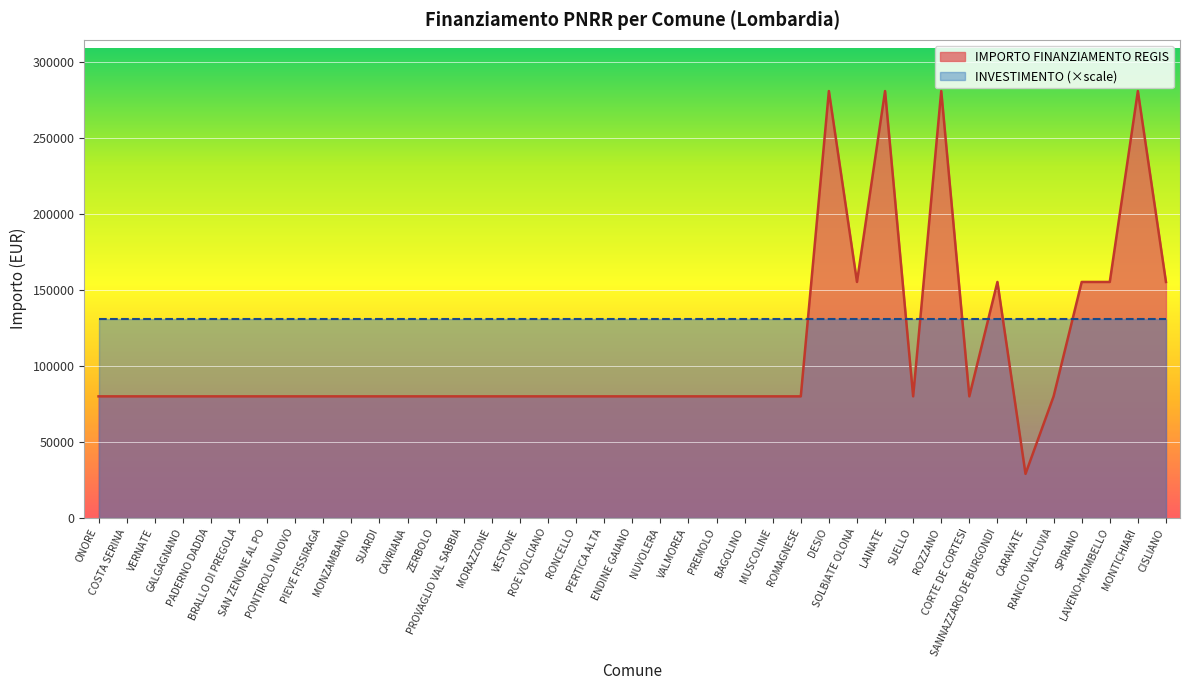

Rank the categories by value from highest to lowest.

DESIO, LAINATE, ROZZANO, MONTICHIARI, SOLBIATE OLONA, SANNAZZARO DE BURGONDI, SPIRANO, LAVENO-MOMBELLO, CISLIANO, ONORE, COSTA SERINA, VERNATE, GALGAGNANO, PADERNO DADDA, BRALLO DI PREGOLA, SAN ZENONE AL PO, PONTIROLO NUOVO, PIEVE FISSIRAGA, MONZAMBANO, SUARDI, CAVRIANA, ZERBOLO, PROVAGLIO VAL SABBIA, MORAZZONE, VESTONE, ROE VOLCIANO, RONCELLO, PERTICA ALTA, ENDINE GAIANO, NUVOLERA, VALMOREA, PREMOLO, BAGOLINO, MUSCOLINE, ROMAGNESE, SUELLO, CORTE DE CORTESI, RANCIO VALCUVIA, CARAVATE